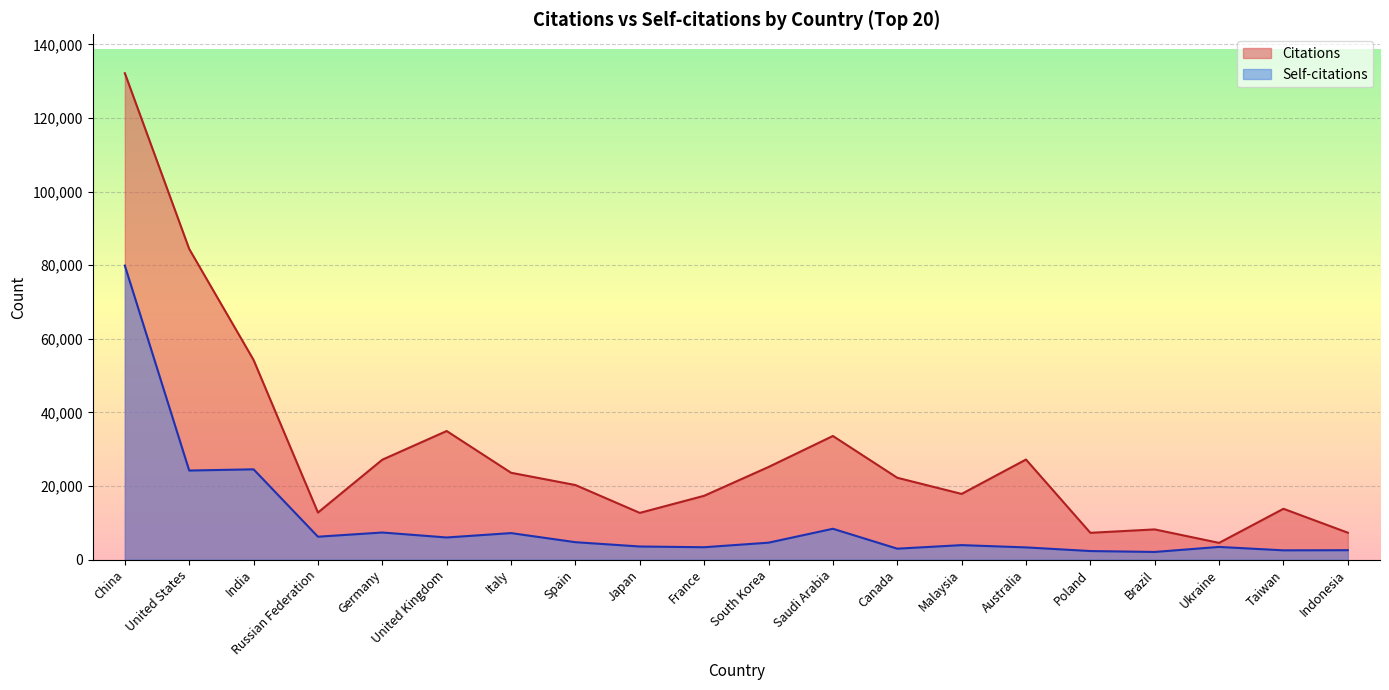

What is the difference between the maximum and minimum values in the Self-citations series?

77821